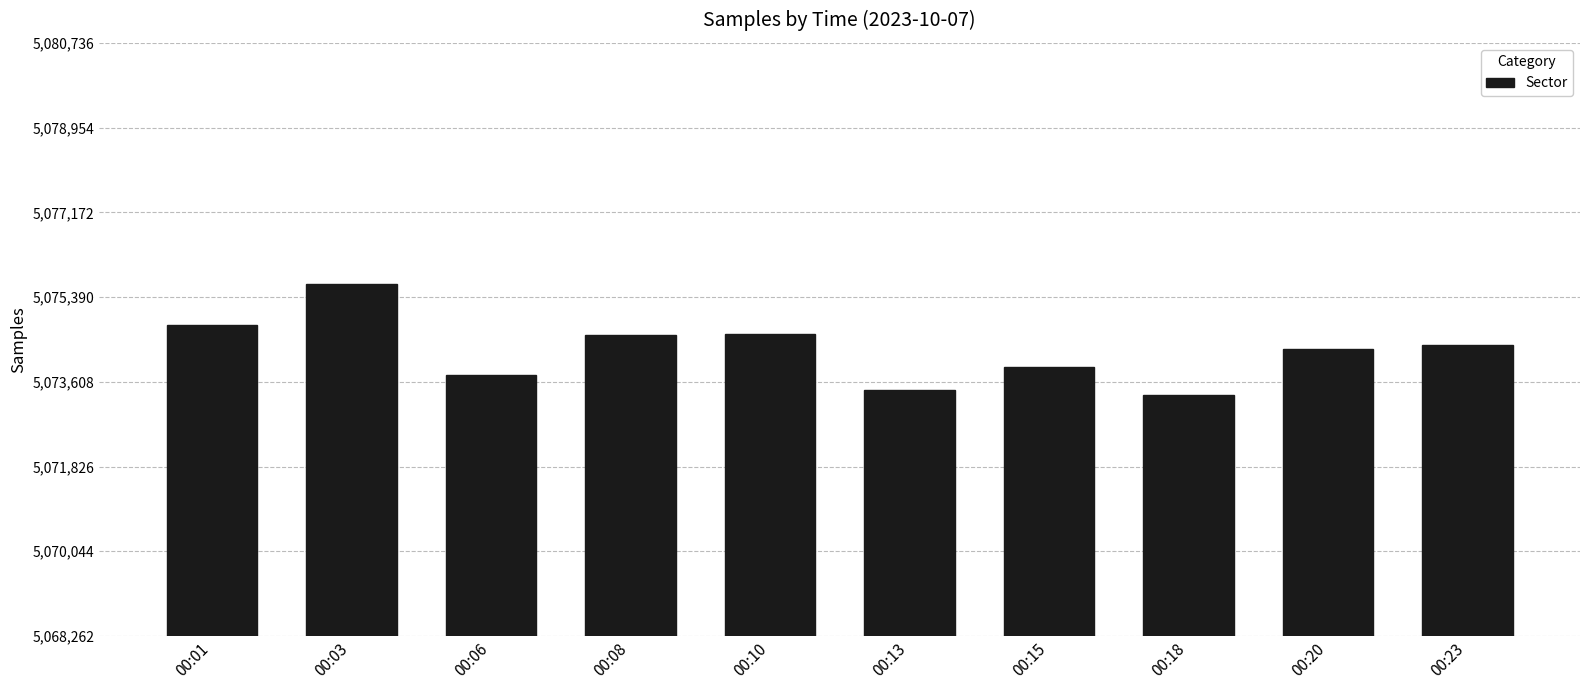

Between 00:13 and 00:20, which is larger?

00:20